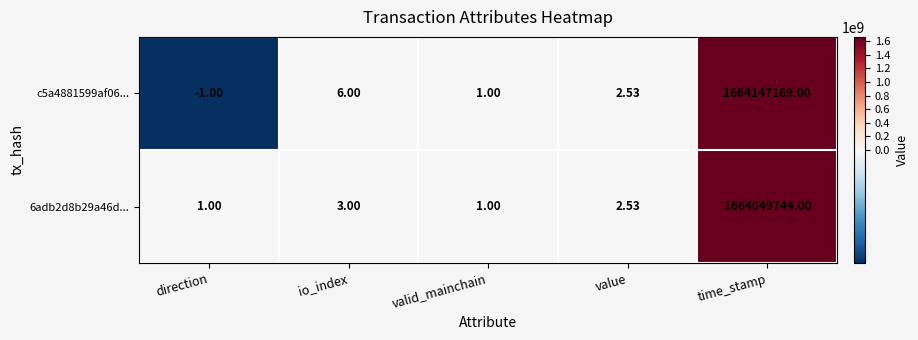

Where is c5a4881599af06... nearest to the value 832073584?

io_index